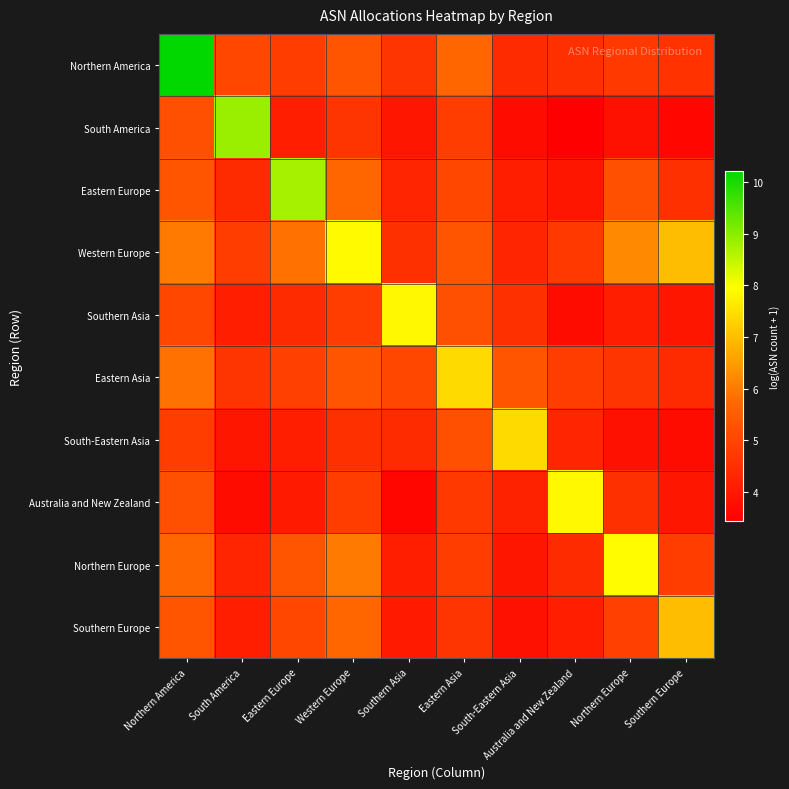

Which category has the lowest value across all series?

Australia and New Zealand